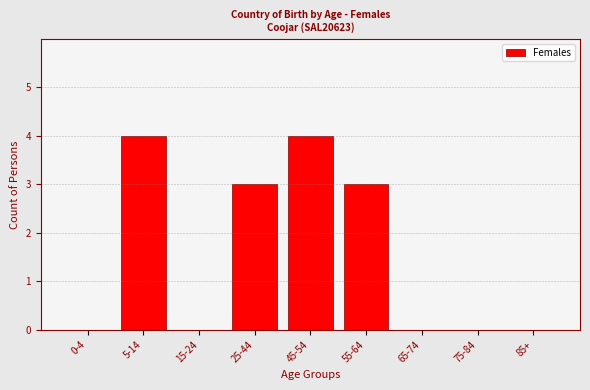

Reading left to right, list all the values displayed in this chart.

0-4=0	5-14=4	15-24=0	25-44=3	45-54=4	55-64=3	65-74=0	75-84=0	85+=0